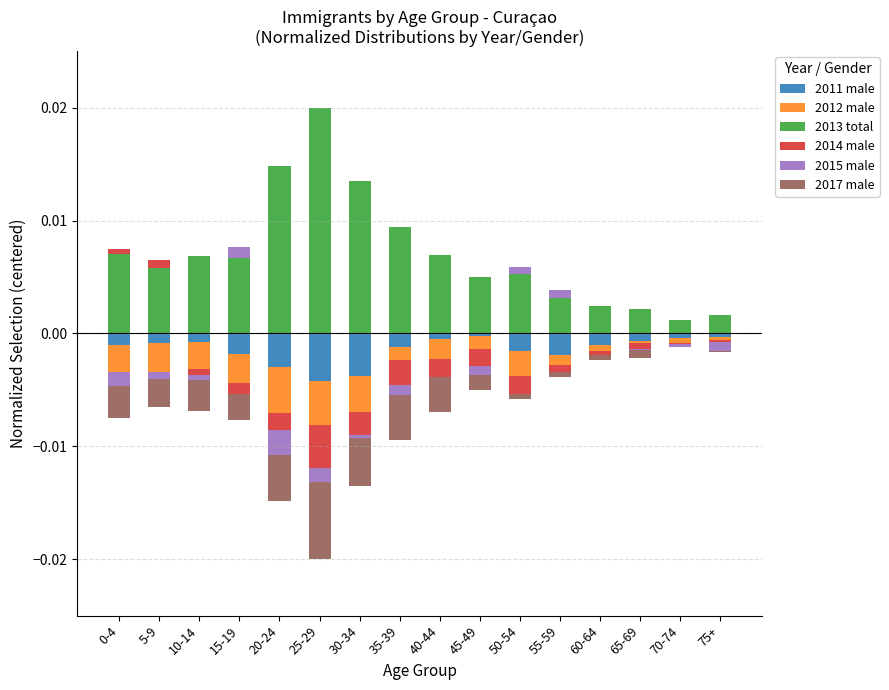

How many groups of bars are there?

16